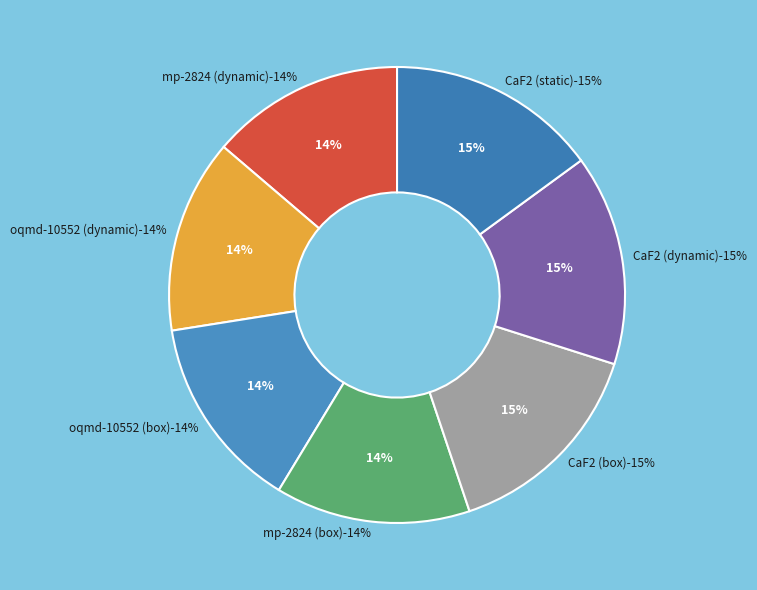

What is the largest slice in the pie chart?

CaF2 (dynamic)